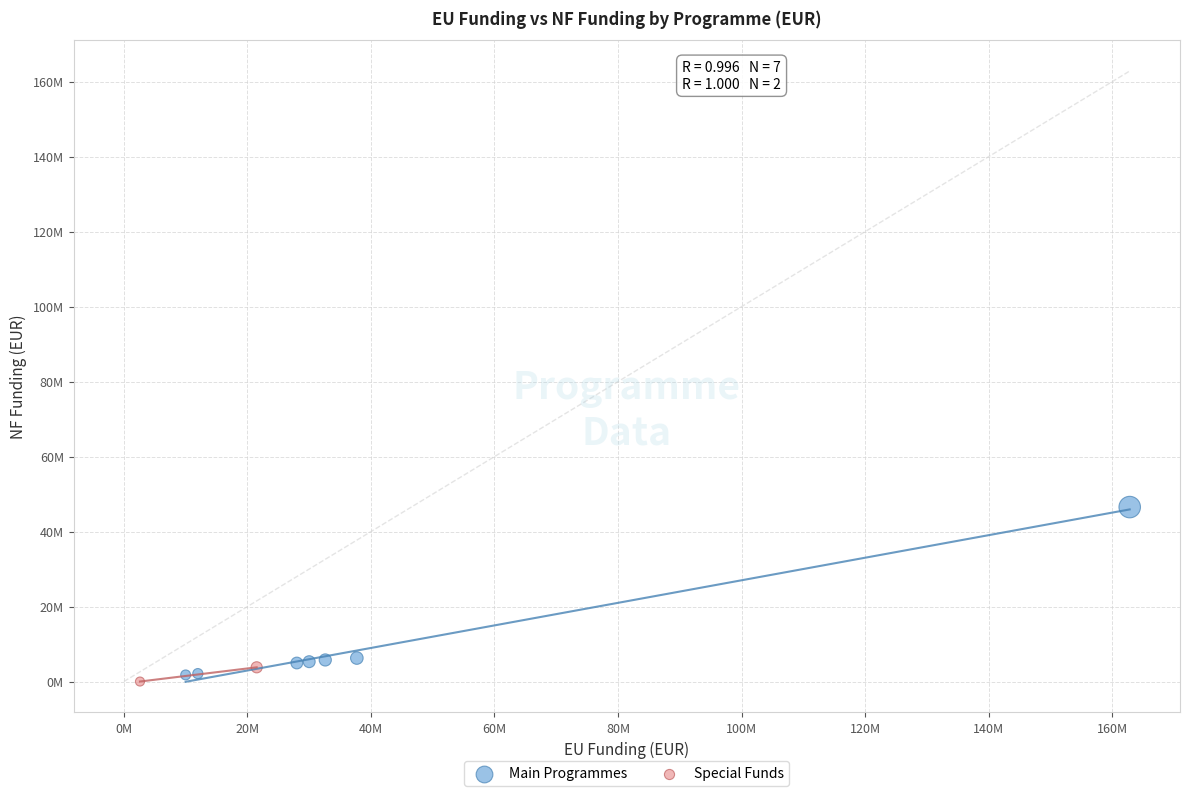

Which series contains the lowest Y value?

Special Funds